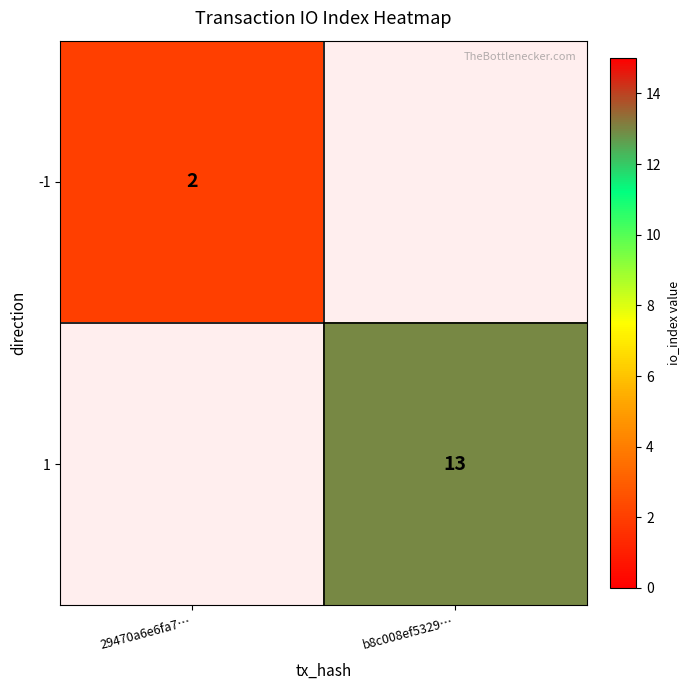

Is the value of 1 at b8c008ef5329… greater than the value of -1 at 29470a6e6fa7…?

Yes